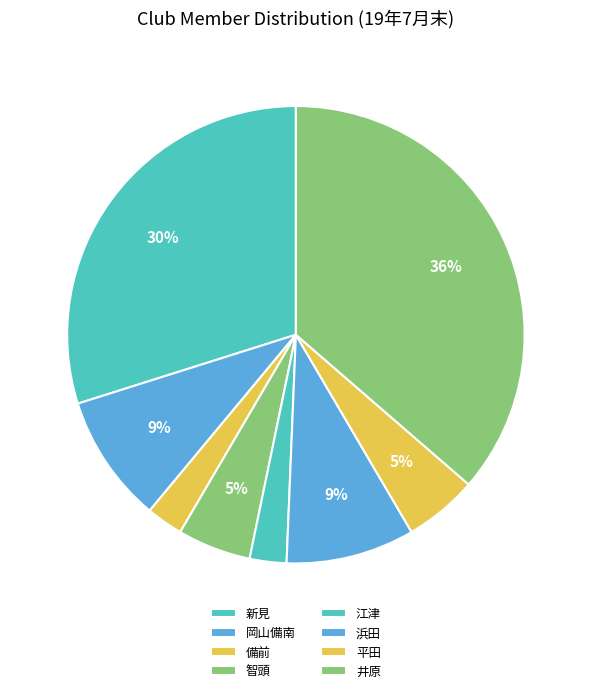

Which slice is the smallest?

備前